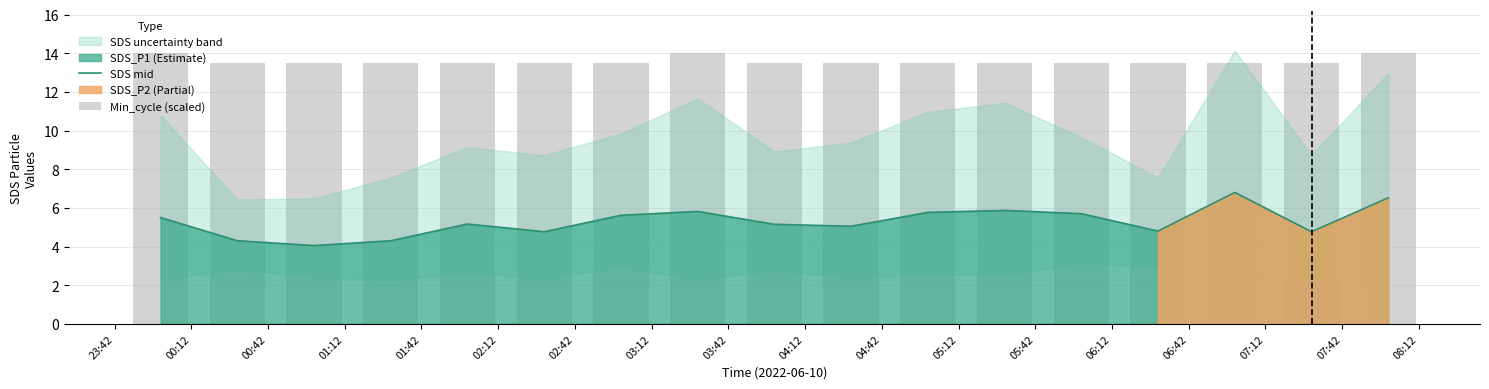

What position from the left is 01:12?

4